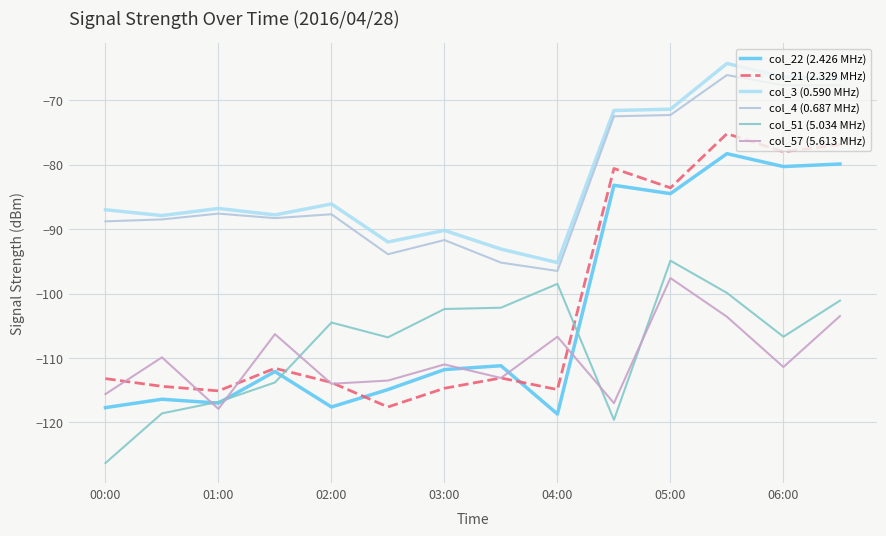

What are all the series names shown in the legend?

col_22 (2.426 MHz), col_21 (2.329 MHz), col_3 (0.590 MHz), col_4 (0.687 MHz), col_51 (5.034 MHz), col_57 (5.613 MHz)